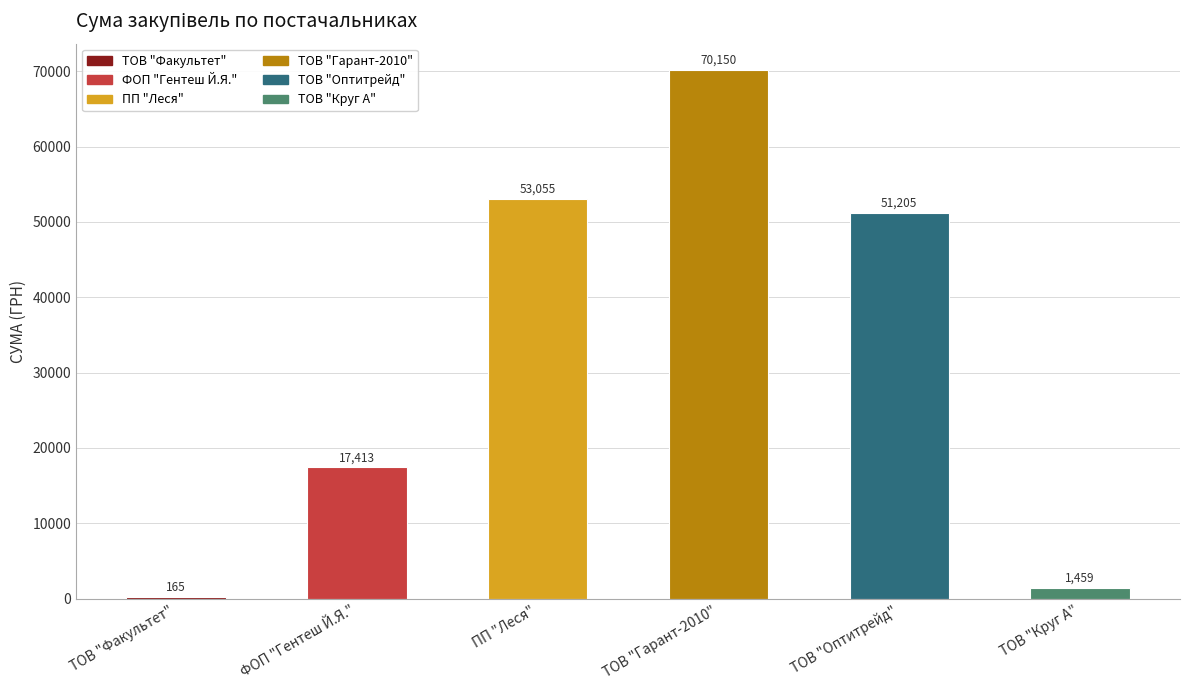

Which has a higher value, ТОВ "Факультет" or ТОВ "Гарант-2010"?

ТОВ "Гарант-2010"